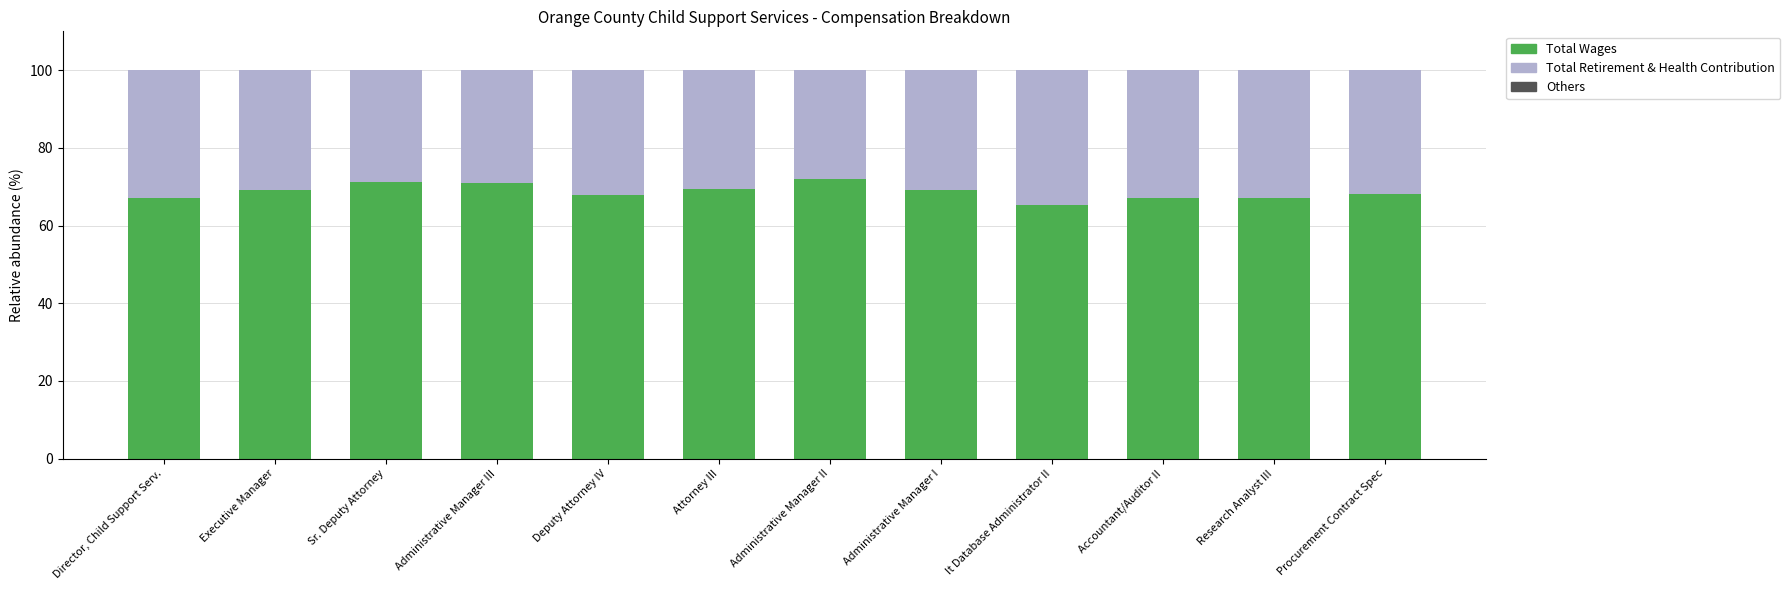

How many data points does each series have?

12